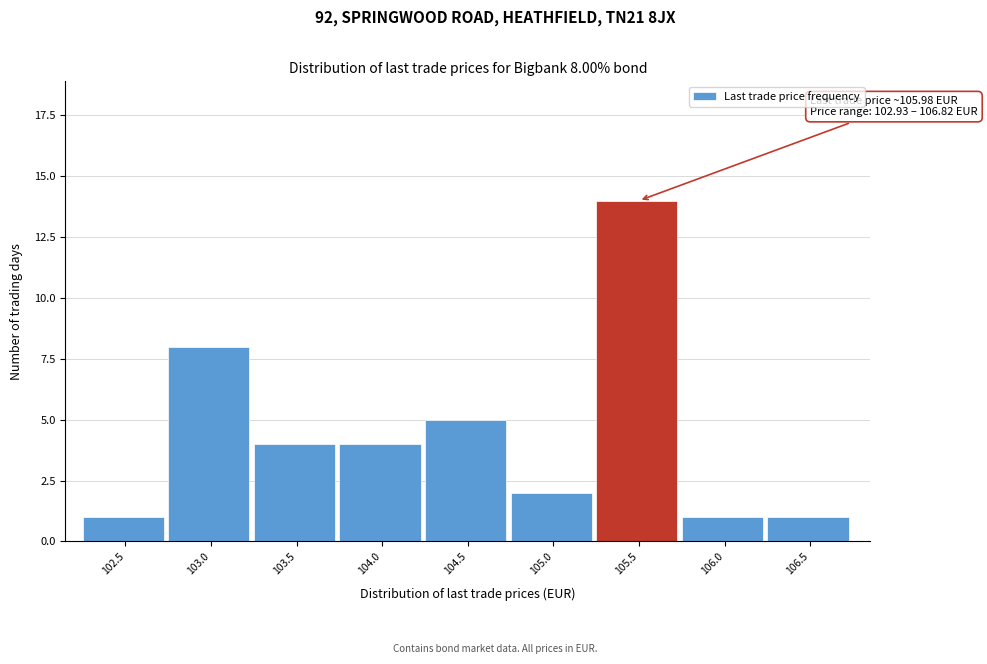

Reading left to right, transcribe all the data shown in this chart.

1	8	4	4	5	2	14	1	1